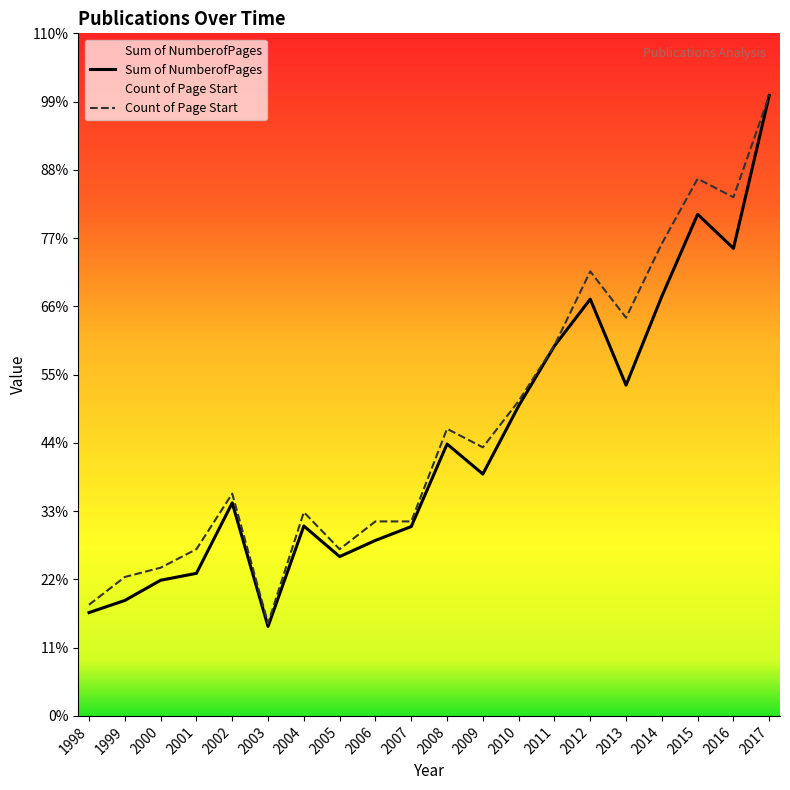

How many interior local valleys does the Sum of NumberofPages series have?

5